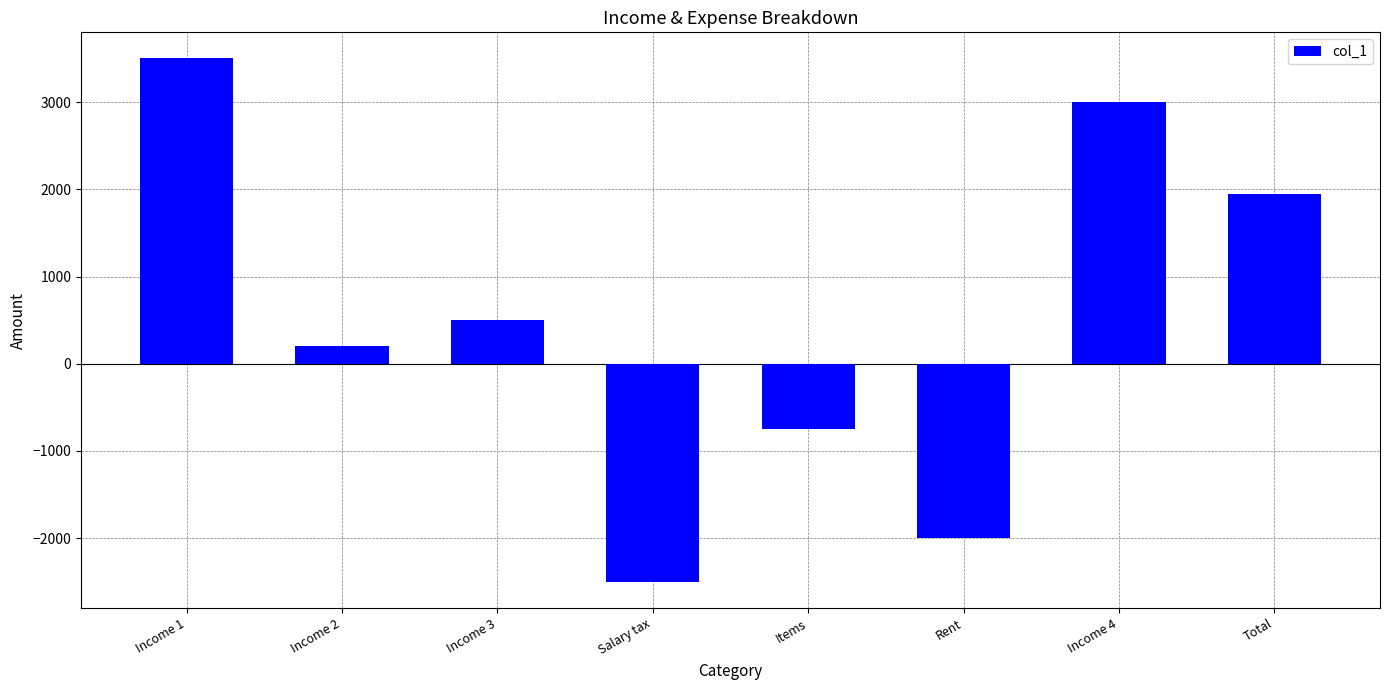

How many values are below 500?

4